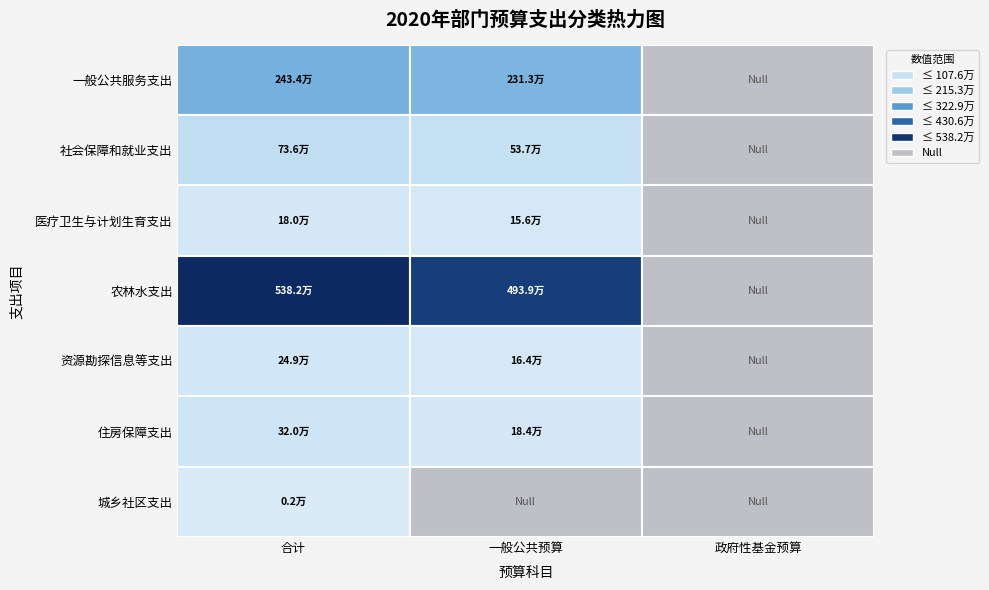

Which series changed the most between 3 and 6?

一般公共服务支出